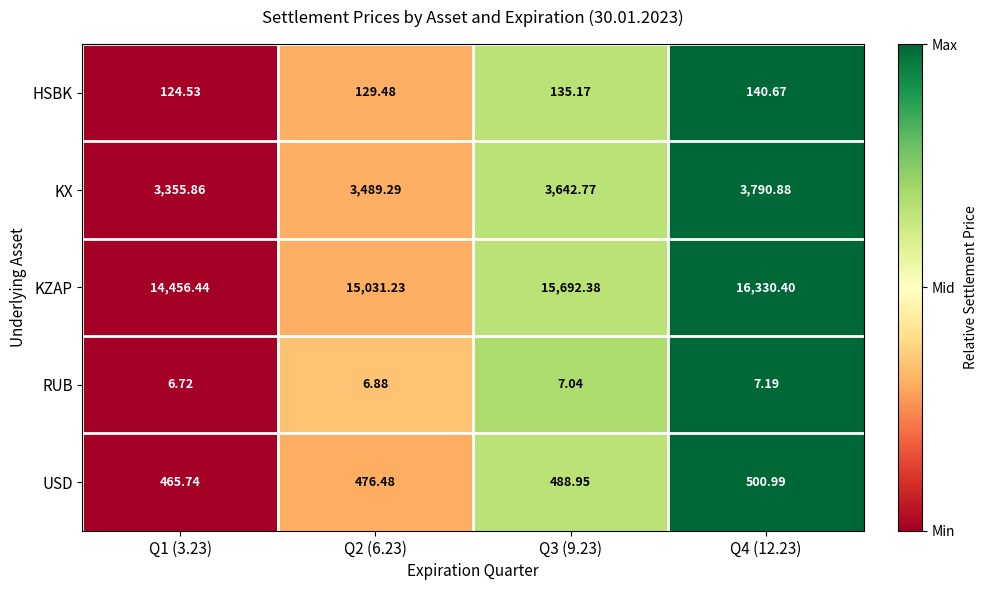

How many data points does each series have?

4